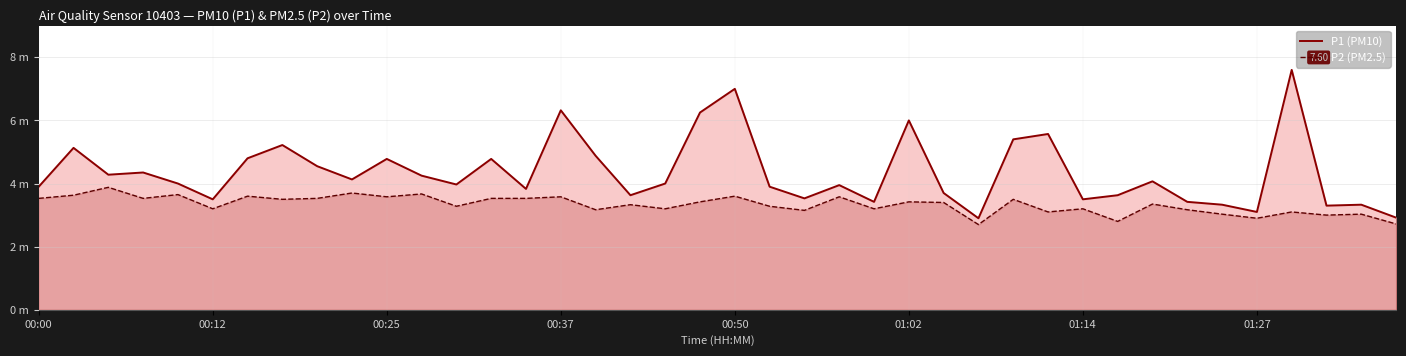

How many values in the P1 (PM10) series are below 4?

19